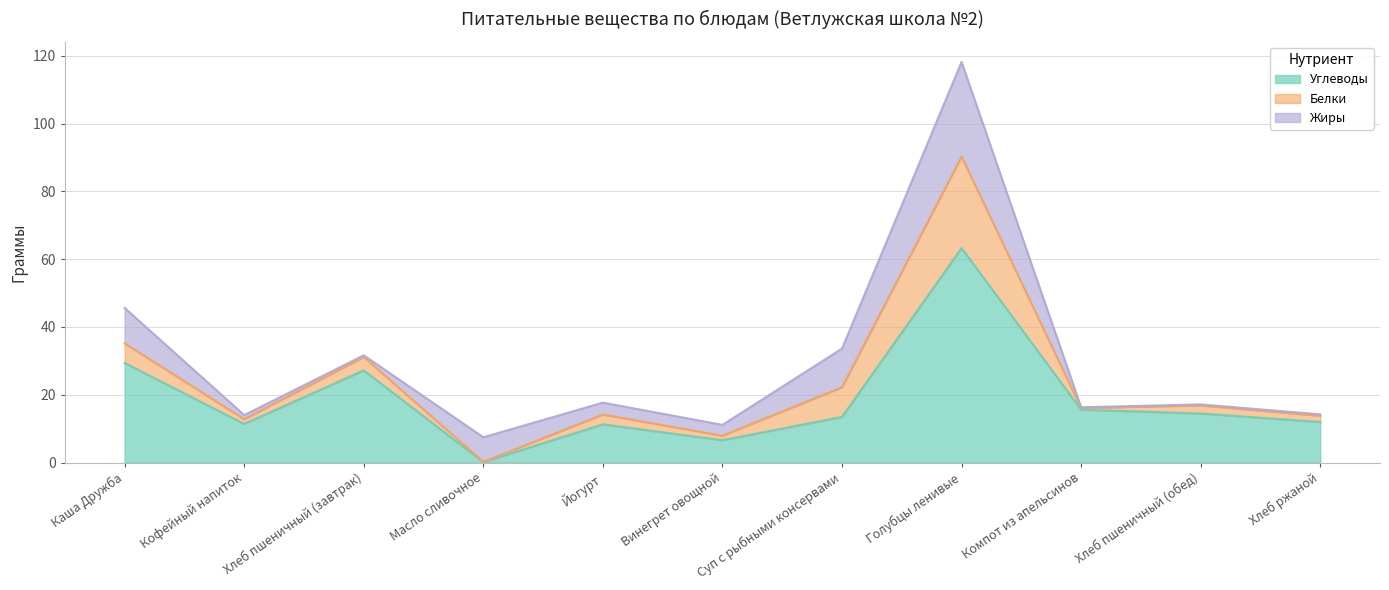

Rank the categories by Углеводы value from highest to lowest.

Голубцы ленивые, Каша Дружба, Хлеб пшеничный (завтрак), Компот из апельсинов, Хлеб пшеничный (обед), Суп с рыбными консервами, Хлеб ржаной, Кофейный напиток, Йогурт, Винегрет овощной, Масло сливочное